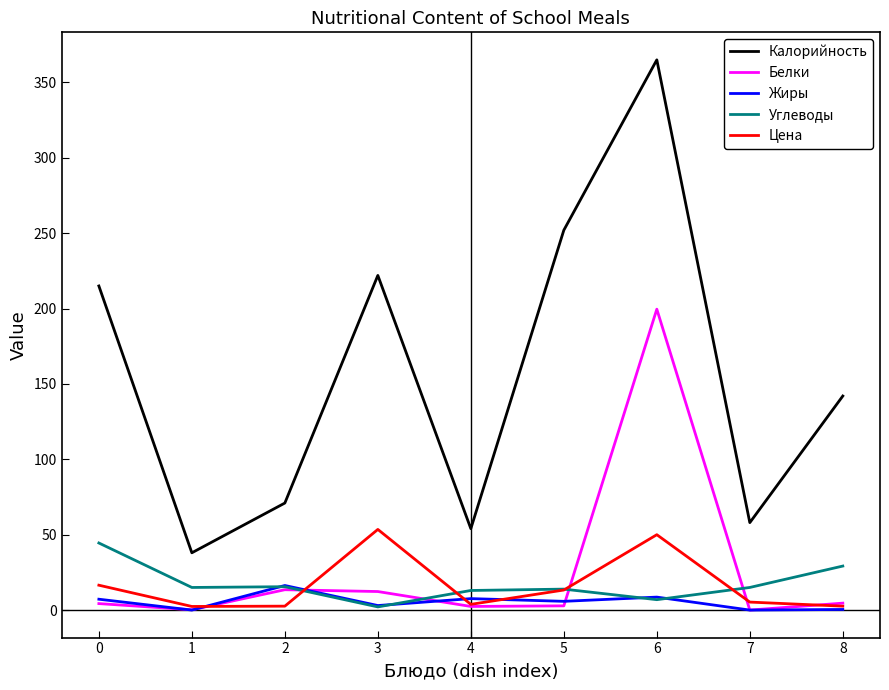

Which series has the largest range (max minus min)?

Калорийность